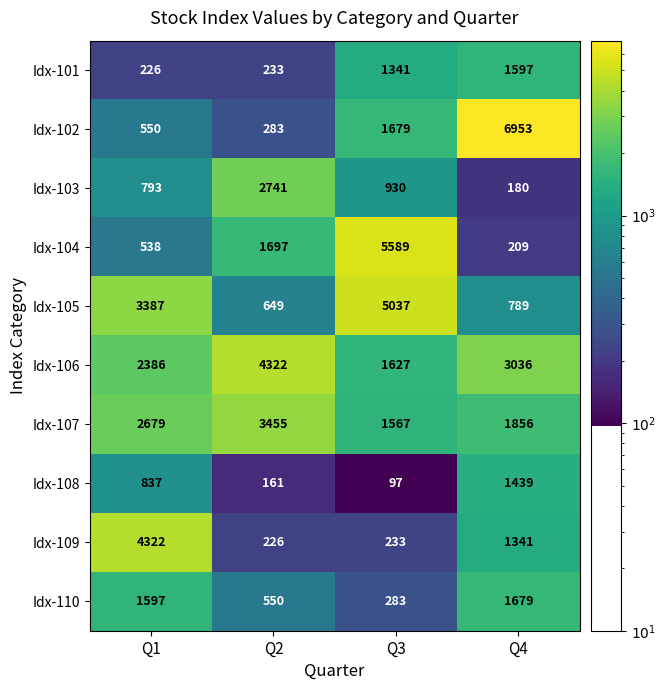

List the labels in order of Idx-109 value, largest first.

Q1, Q4, Q3, Q2